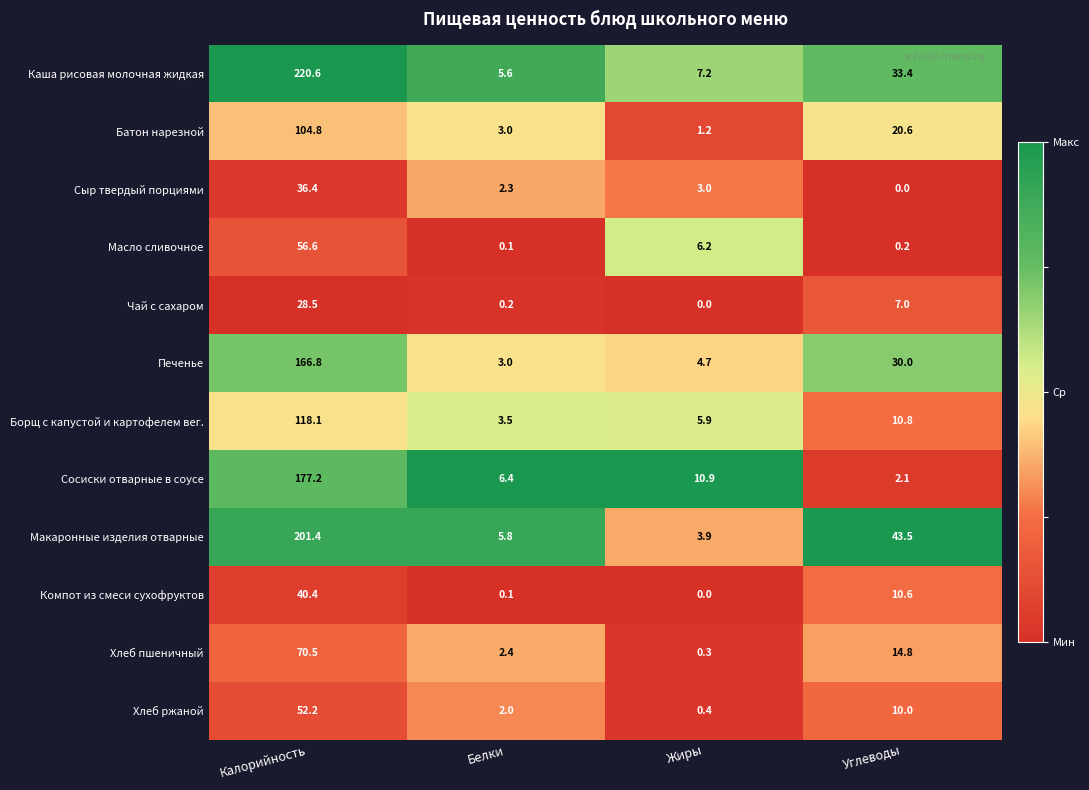

What is the greatest value displayed?

220.6